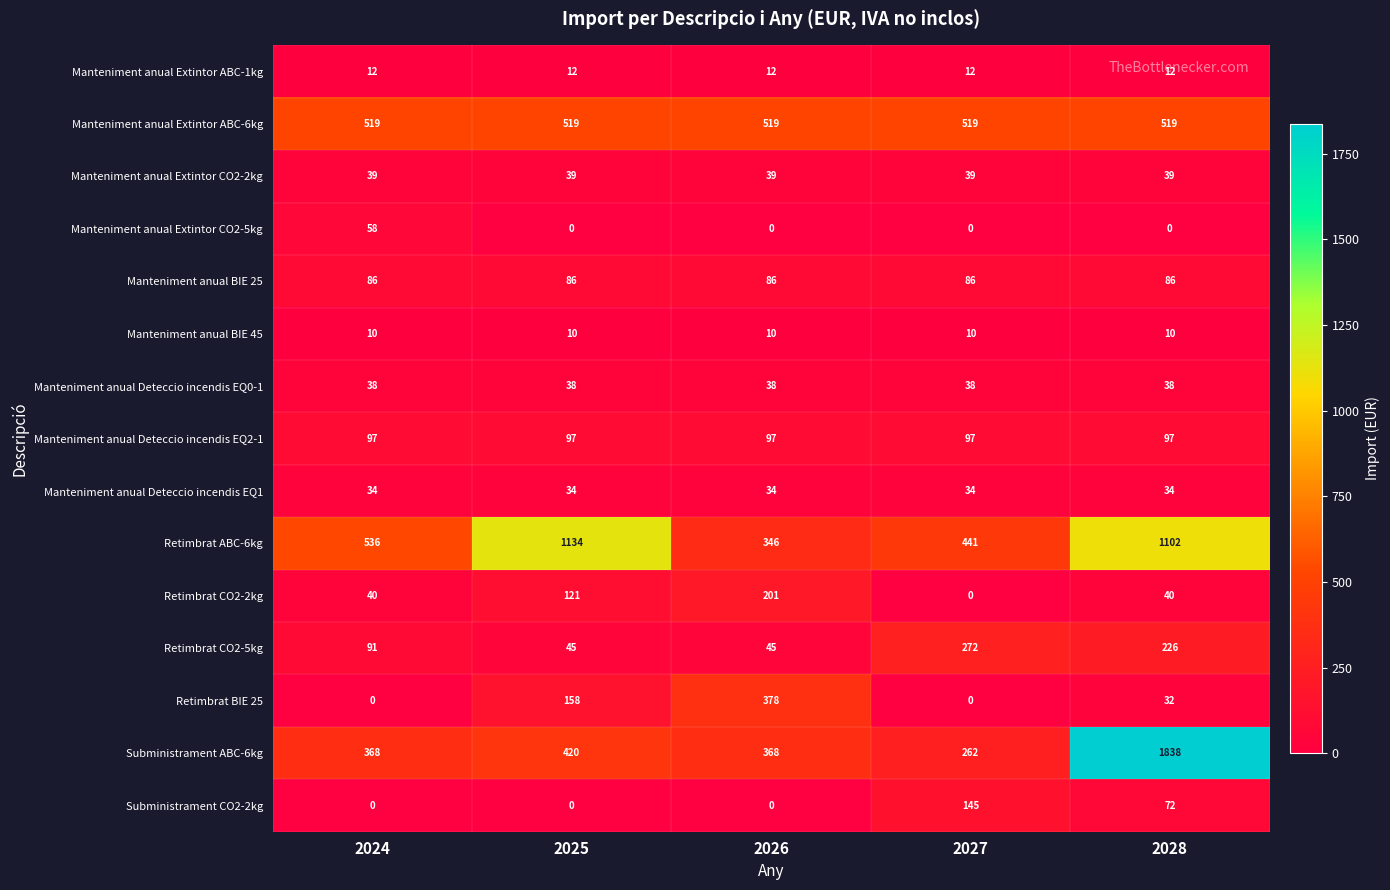

What is the difference between the highest and lowest values at 2027?

519